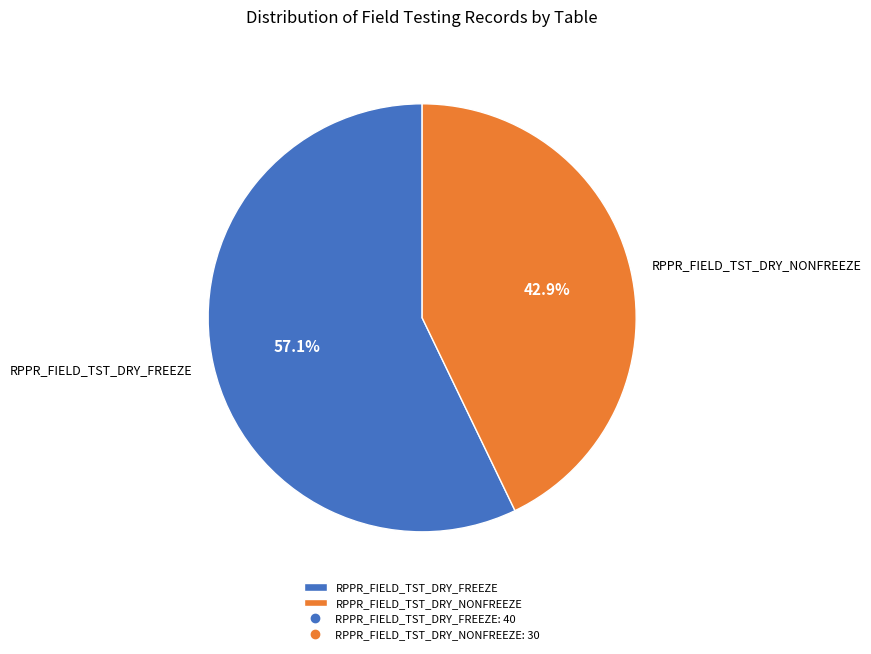

How many segments does this pie chart have?

2